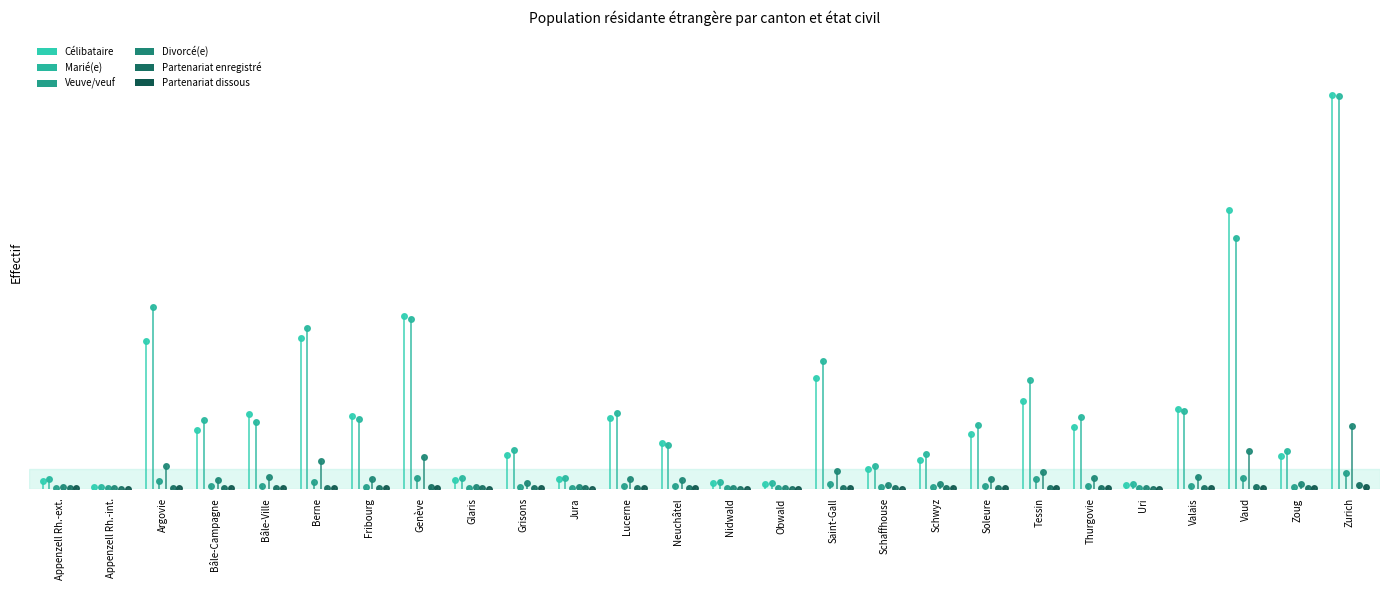

What is the difference between the maximum and second lowest values in the Partenariat enregistré series?

1577